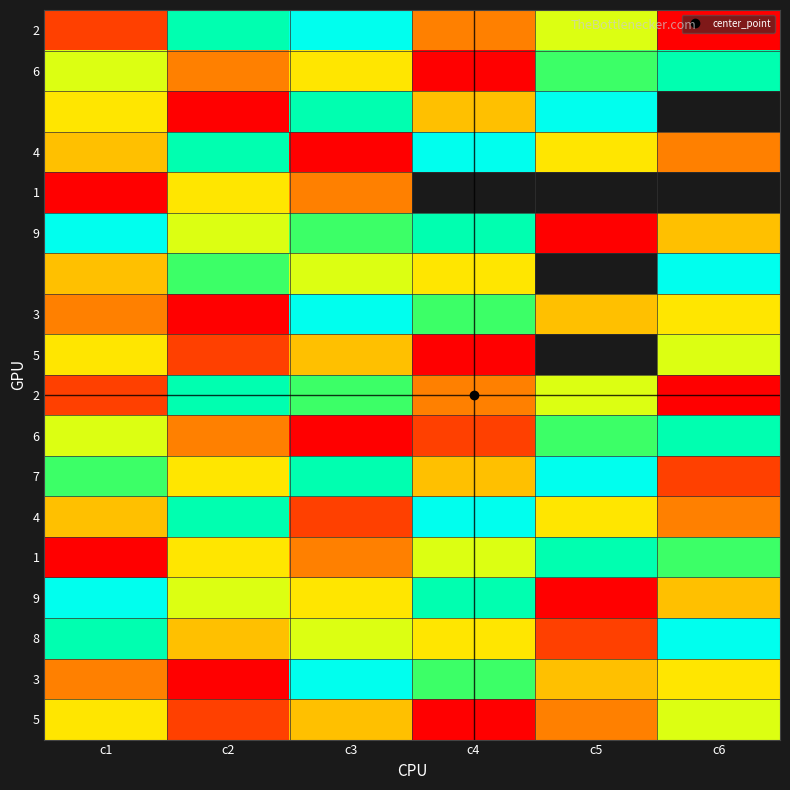

How many categories are shown in the chart?

6